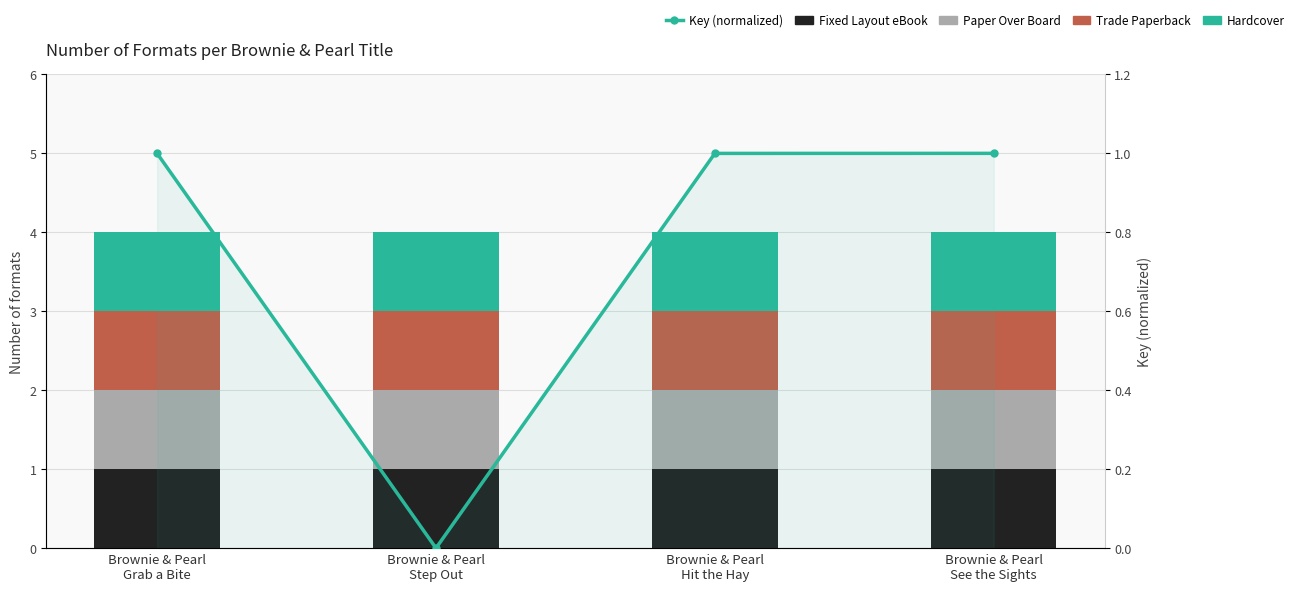

Which series has the largest total across all categories?

Fixed Layout eBook